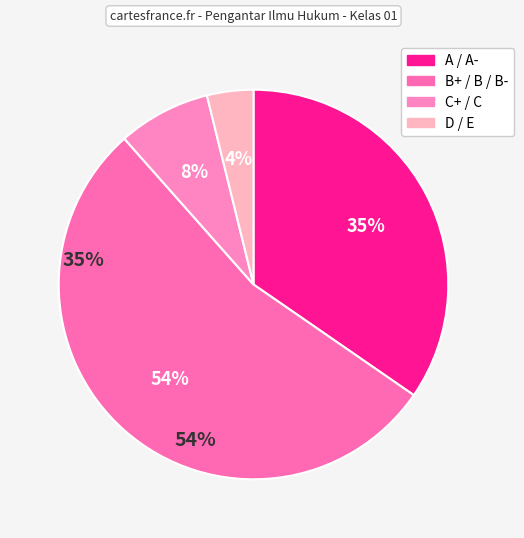

To the nearest percent, what is the difference between the largest and smallest slice percentages?

50%